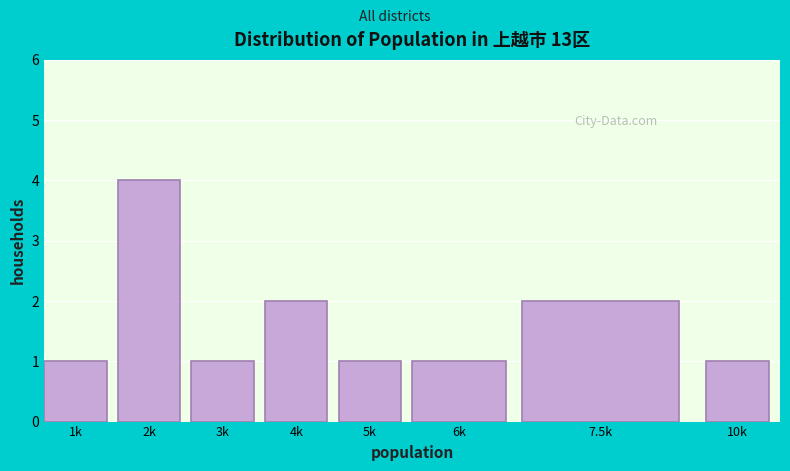

Reading left to right, transcribe all the data shown in this chart.

1k=1	2k=4	3k=1	4k=2	5k=1	6k=1	7.5k=2	10k=1